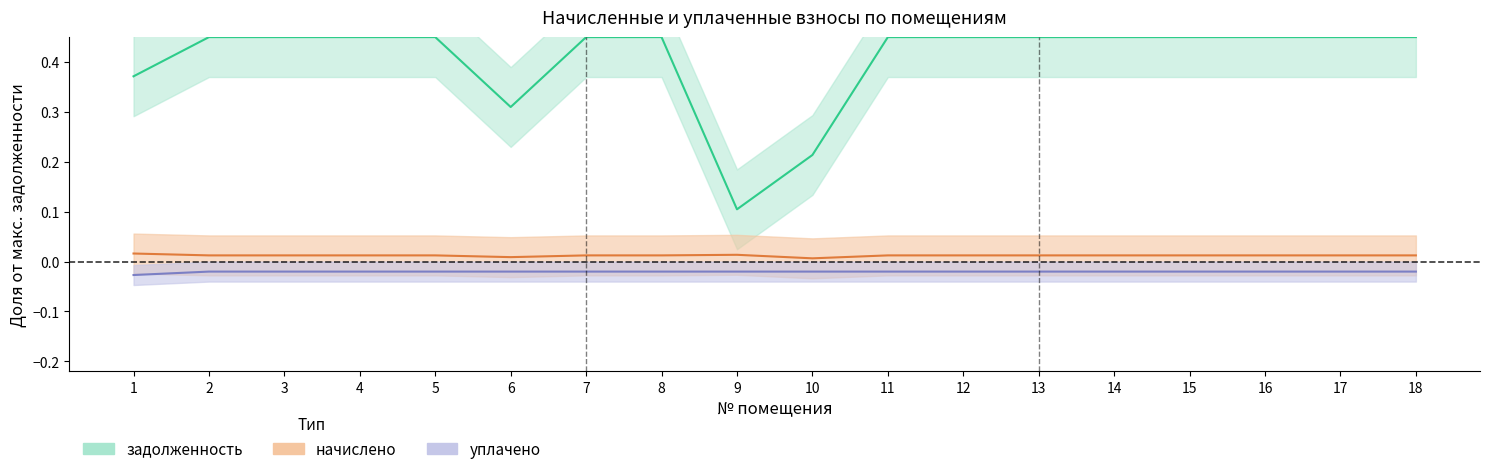

Reading right to left, list all the values displayed in this chart.

задолженность: 0.5	0.5	0.5	0.5	0.5	0.5	0.5	0.5	0.2	0.1	0.5	0.5	0.3	0.5	0.5	0.5	0.5	0.4
начислено: 0.0	0.0	0.0	0.0	0.0	0.0	0.0	0.0	0.0	0.0	0.0	0.0	0.0	0.0	0.0	0.0	0.0	0.0
уплачено: -0.0	-0.0	-0.0	-0.0	-0.0	-0.0	-0.0	-0.0	-0.0	-0.0	-0.0	-0.0	-0.0	-0.0	-0.0	-0.0	-0.0	-0.0